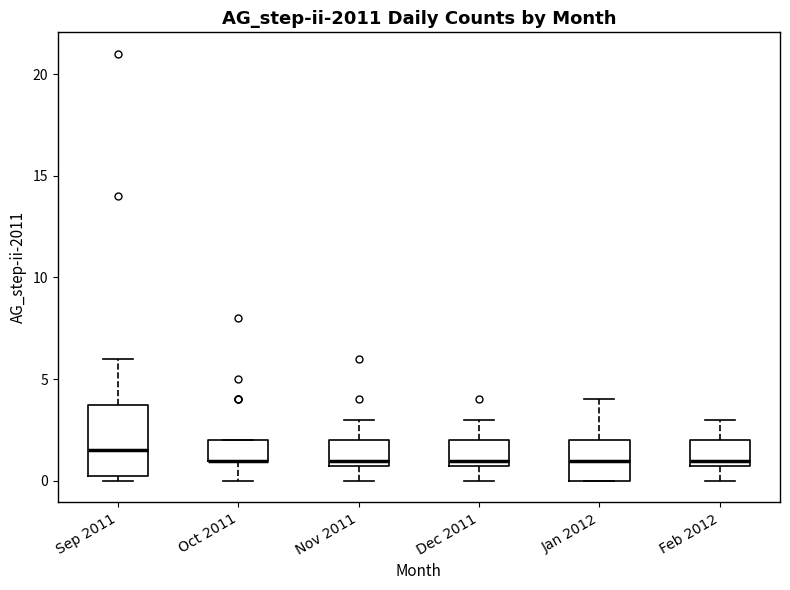

Where does the median line of the box for Sep 2011 sit on the y-axis? The values are not printed on the chart, so give them approximately, as read against the axis.

1.5